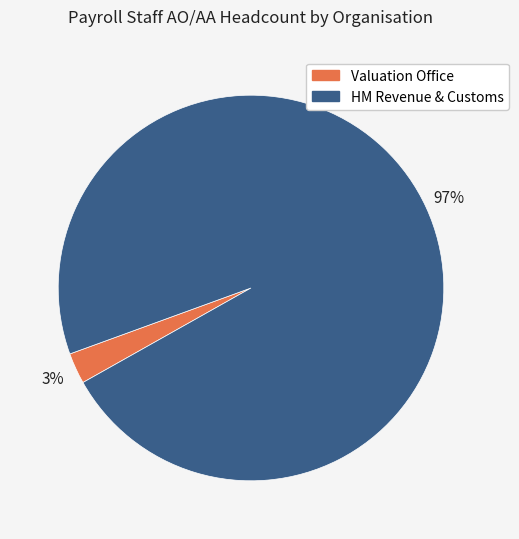

To the nearest percent, what percentage of the pie is HM Revenue & Customs?

97%